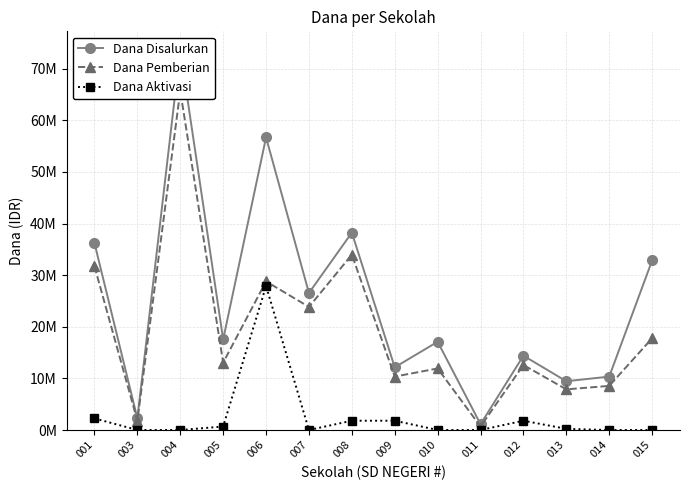

At which label is Dana Pemberian closest to 33187500?

008